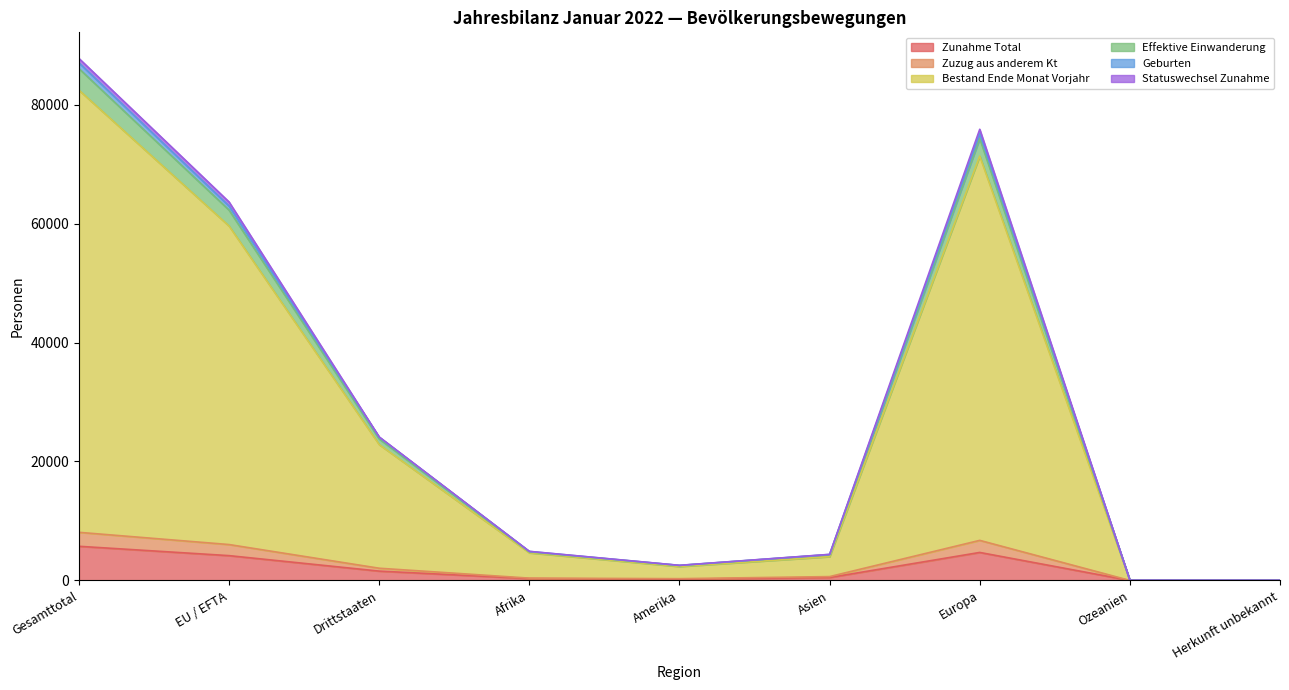

True or false: Zuzug aus anderem Kt and Geburten intersect in this chart.

False